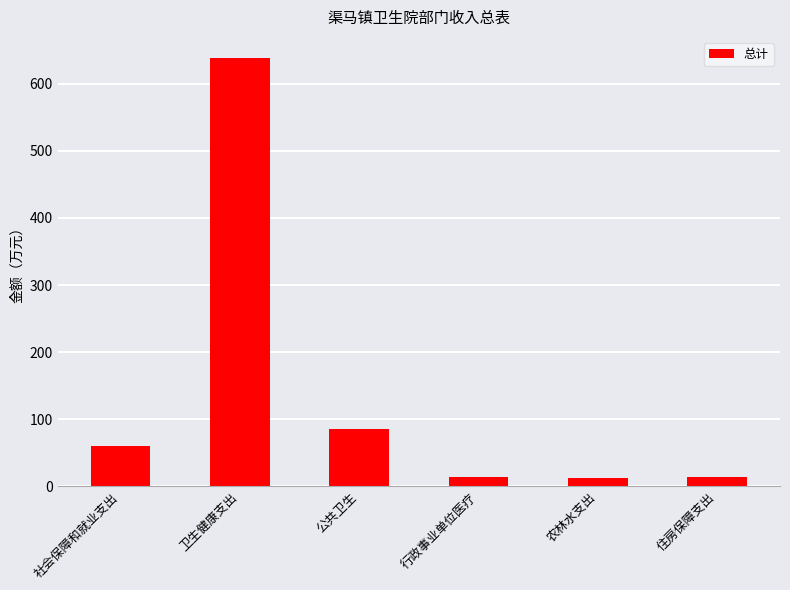

What is the value of the 3rd bar from the left?

85.5